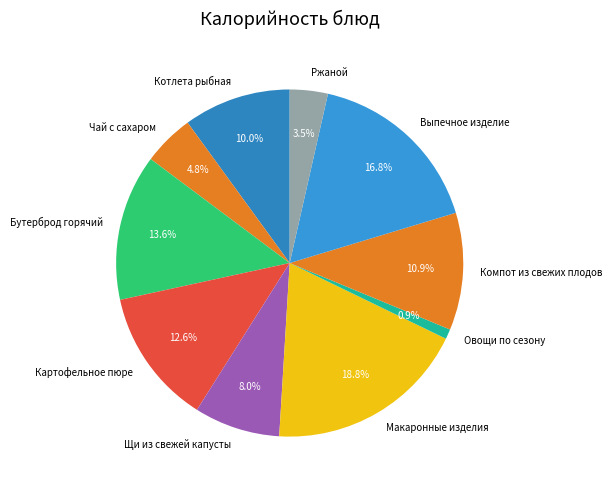

To the nearest percent, what is the difference between the Выпечное изделие and Чай с сахаром slice percentages?

12%